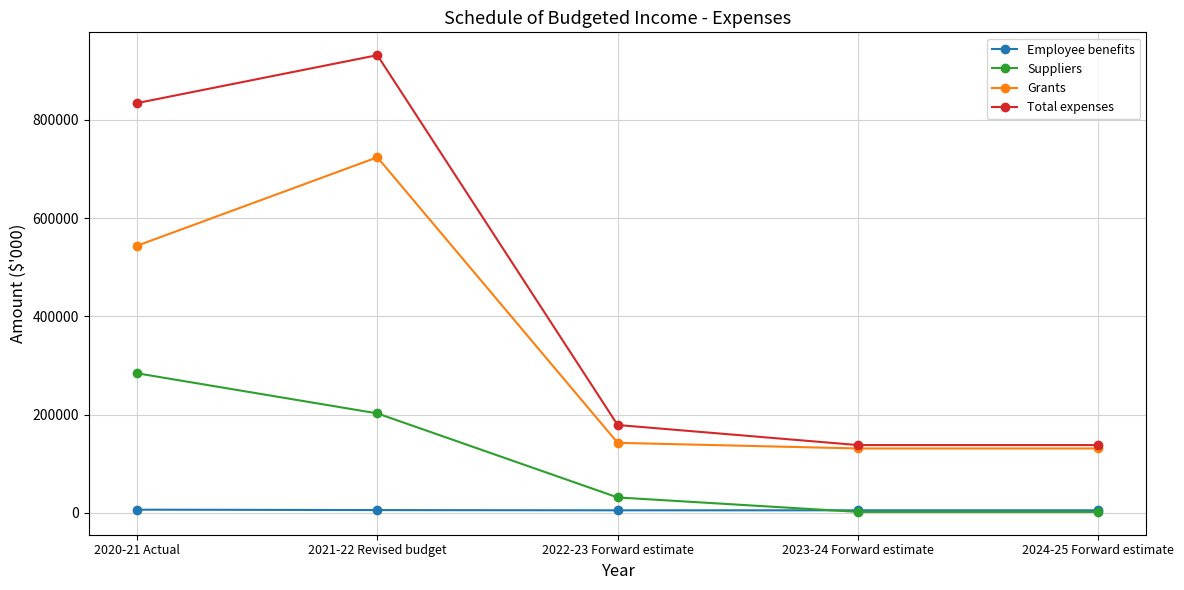

The value of Total expenses at 2020-21 Actual is 1116221. True or false?

False